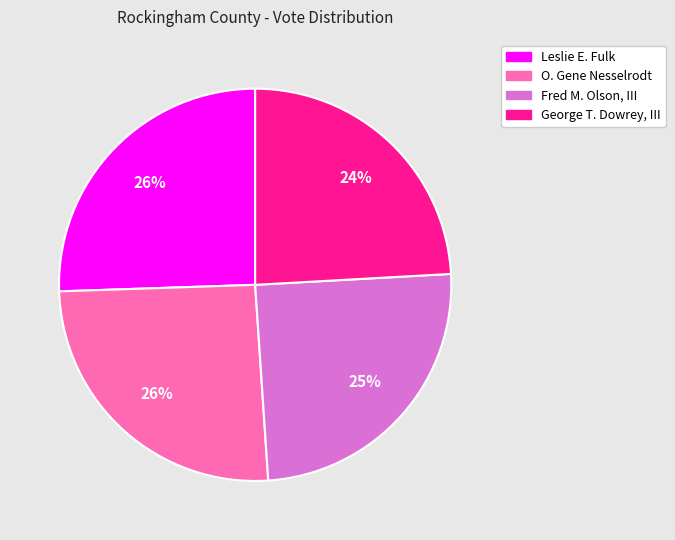

Which category has the smallest portion of the pie?

George T. Dowrey, III